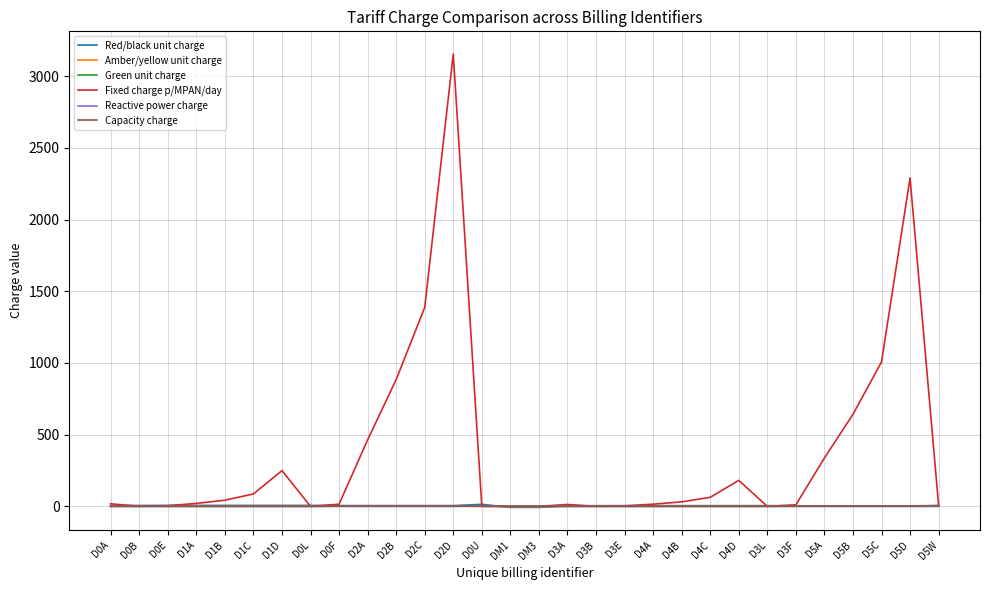

Does the chart have visible grid lines?

Yes